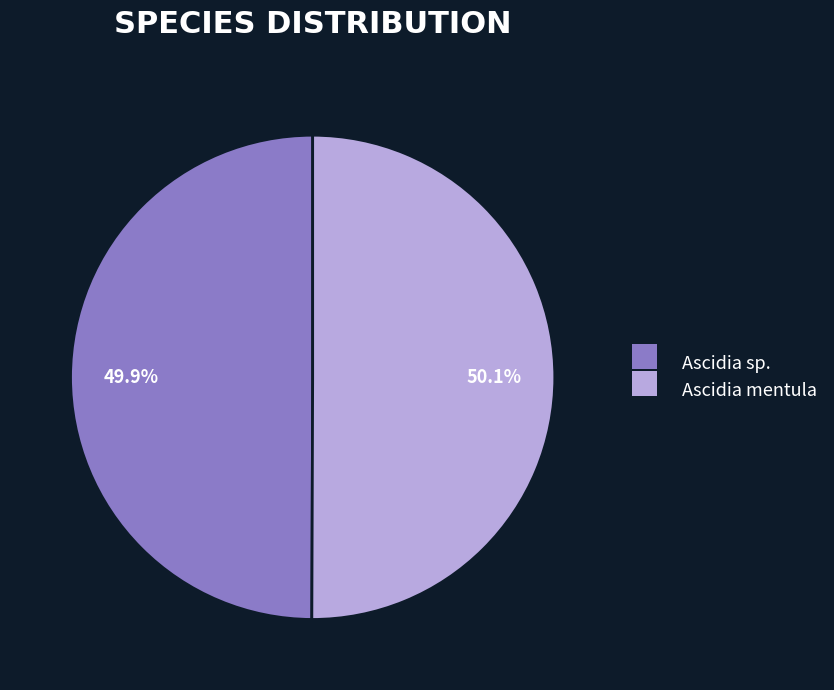

Is it true that Ascidia mentula is 50% of the pie?

True